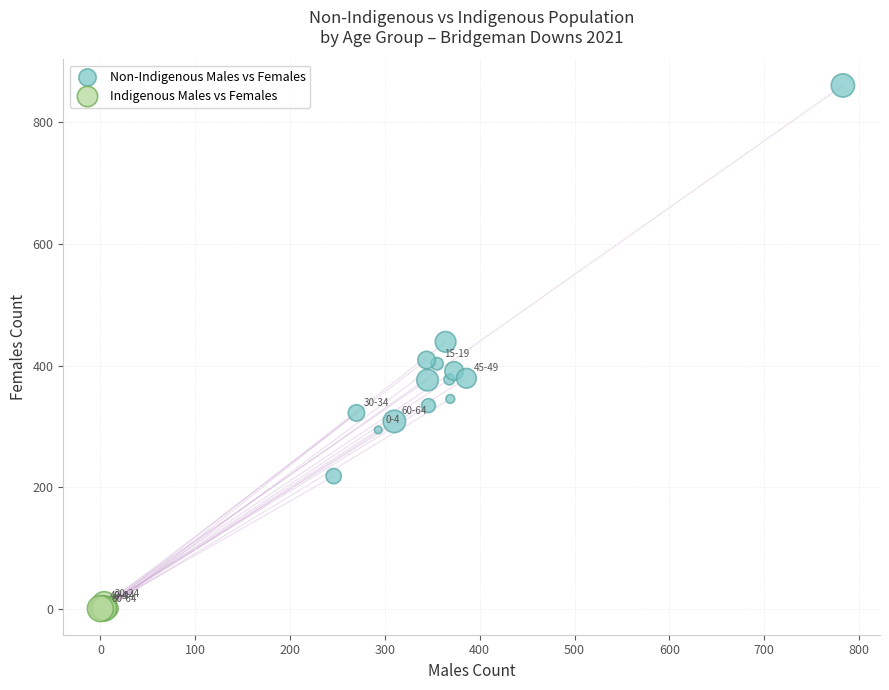

Which series reaches the maximum Y coordinate?

Non-Indigenous Males vs Females